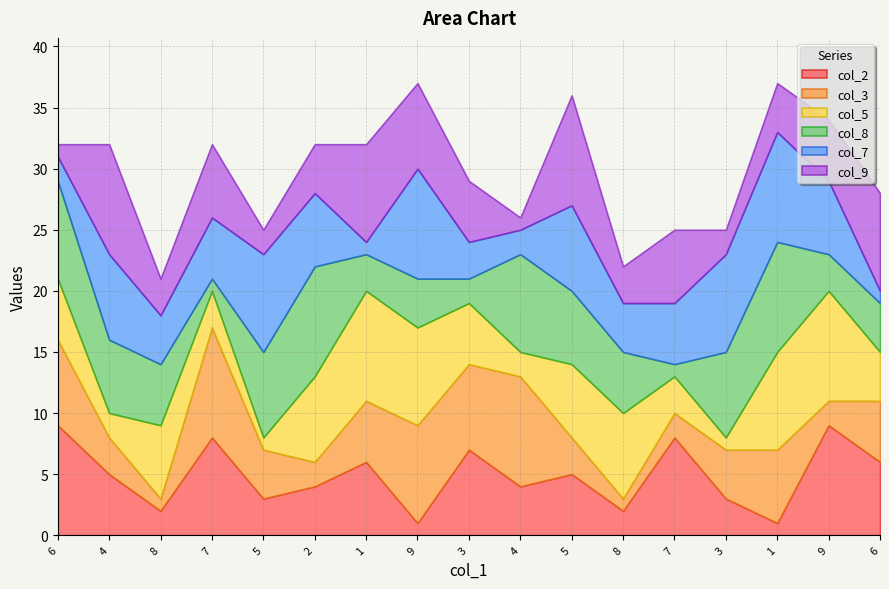

How many times do col_5 and col_9 cross each other?

9